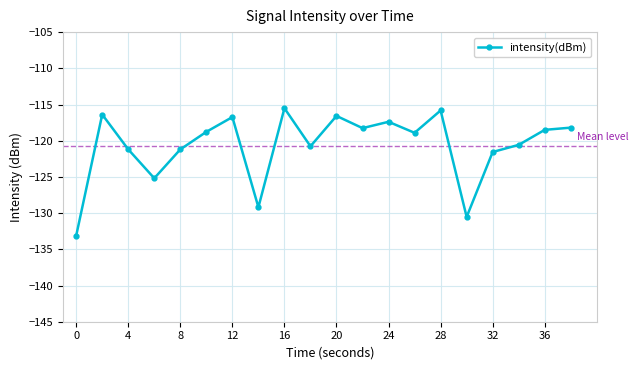

What is the greatest value displayed?

-115.5